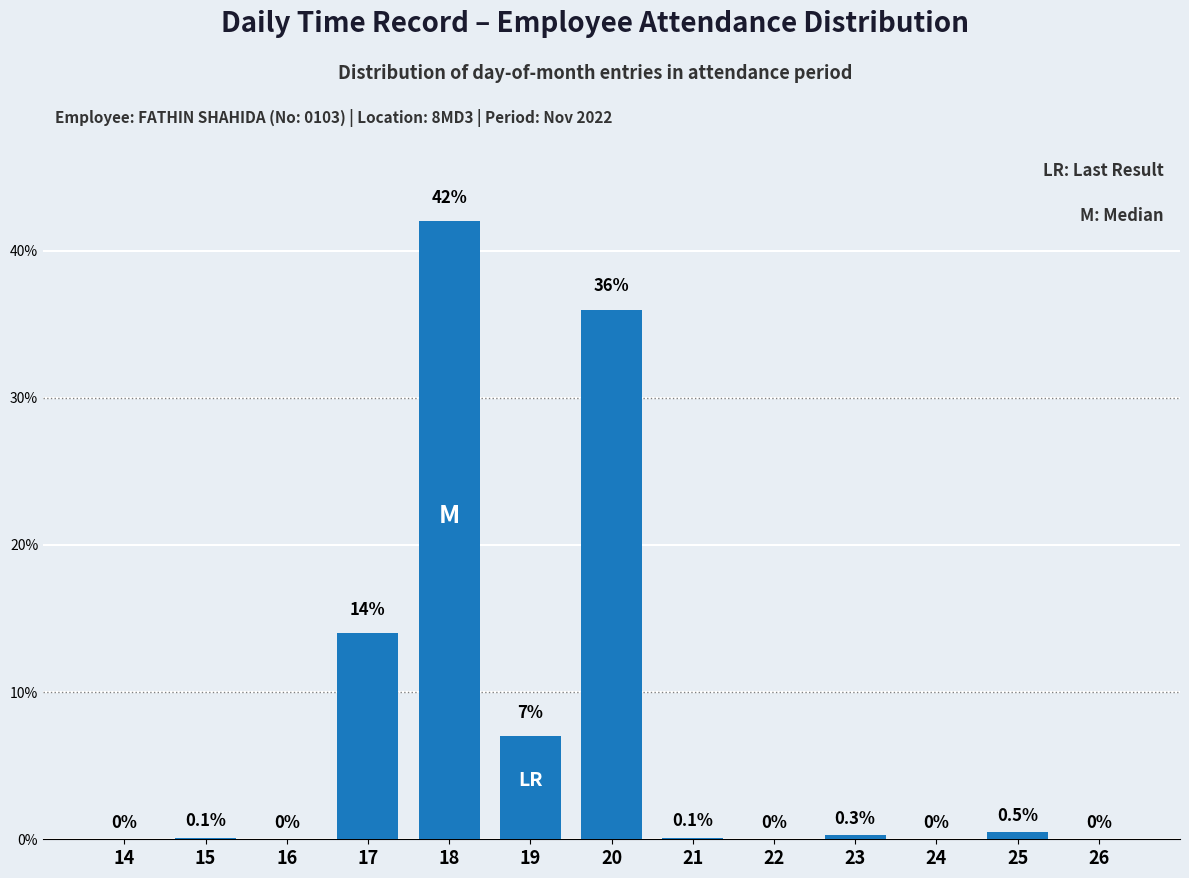

Reading left to right, what are all the values shown in this chart?

14=0.0	15=0.1	16=0.0	17=14.0	18=42.0	19=7.0	20=36.0	21=0.1	22=0.0	23=0.3	24=0.0	25=0.5	26=0.0